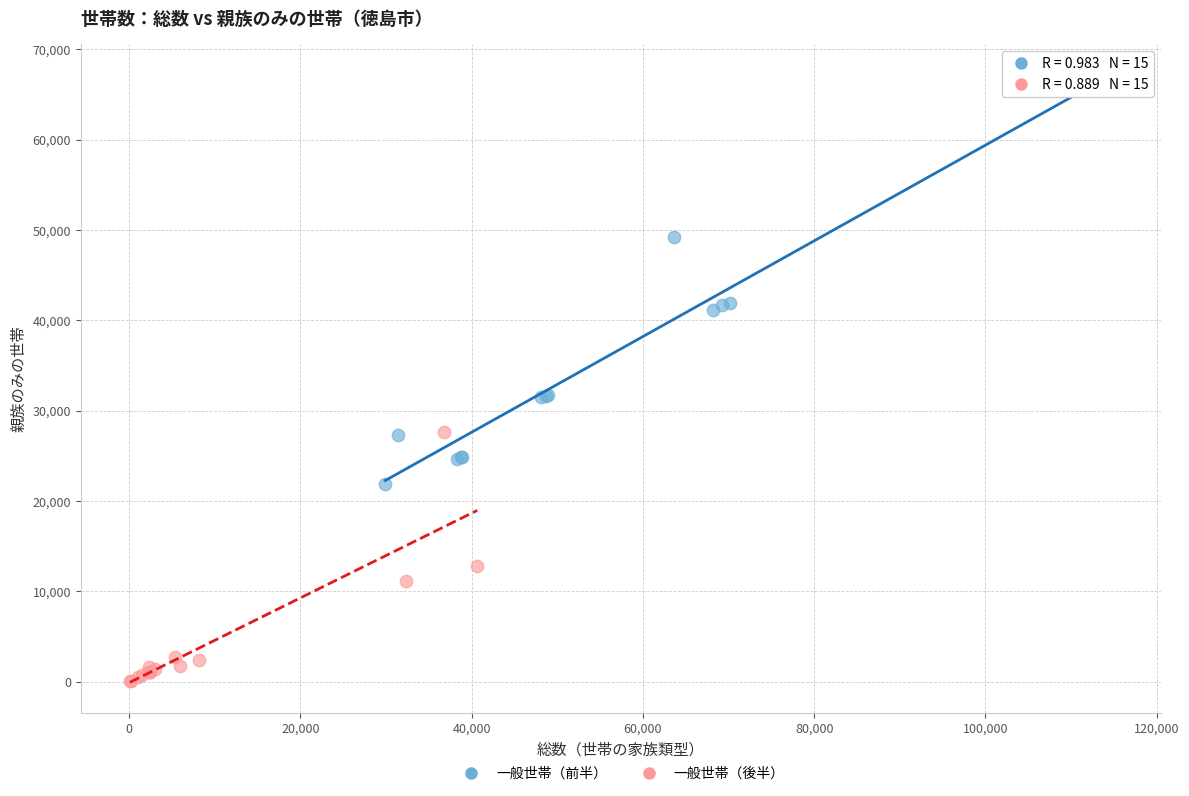

Which series contains the lowest Y value?

一般世帯（後半）